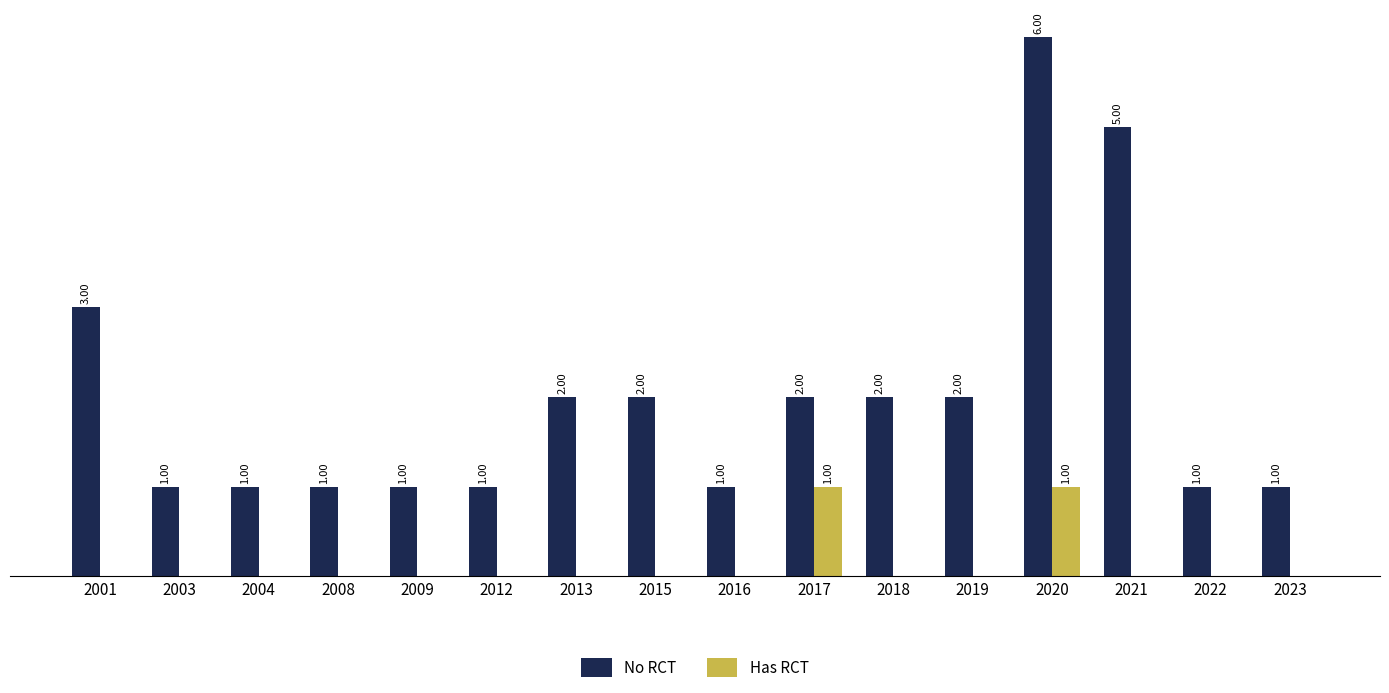

Which series changed the most between 2012 and 2019?

No RCT